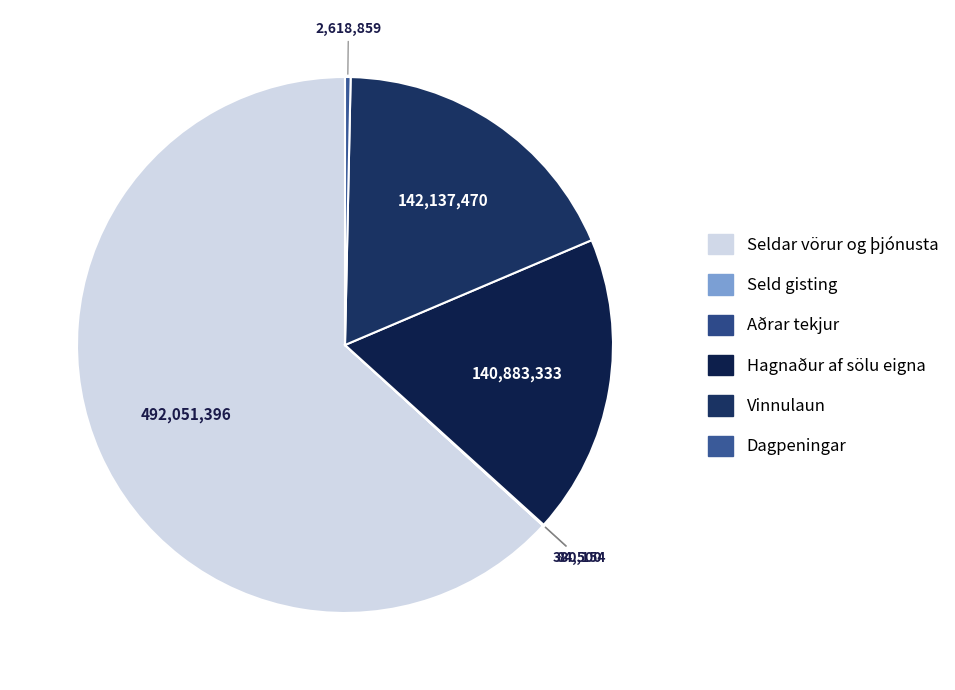

Is there any slice that represents more than half of the pie?

Yes